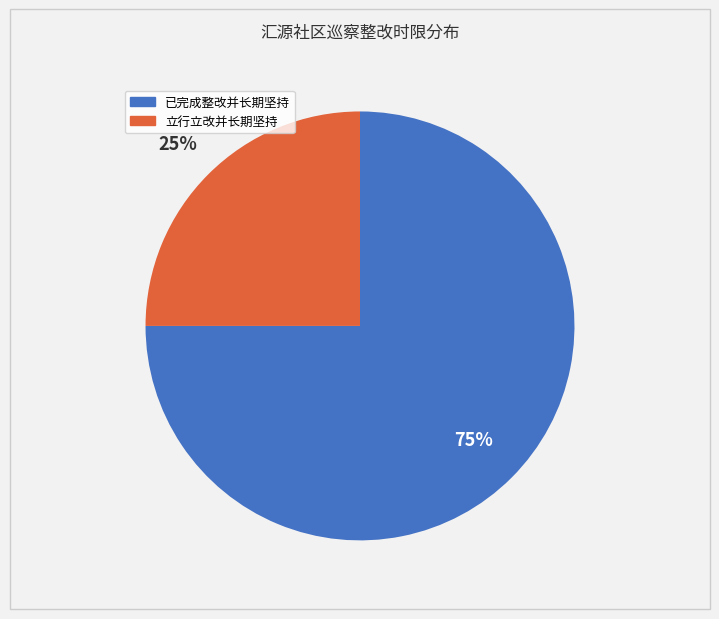

Count the number of slices in the pie.

2